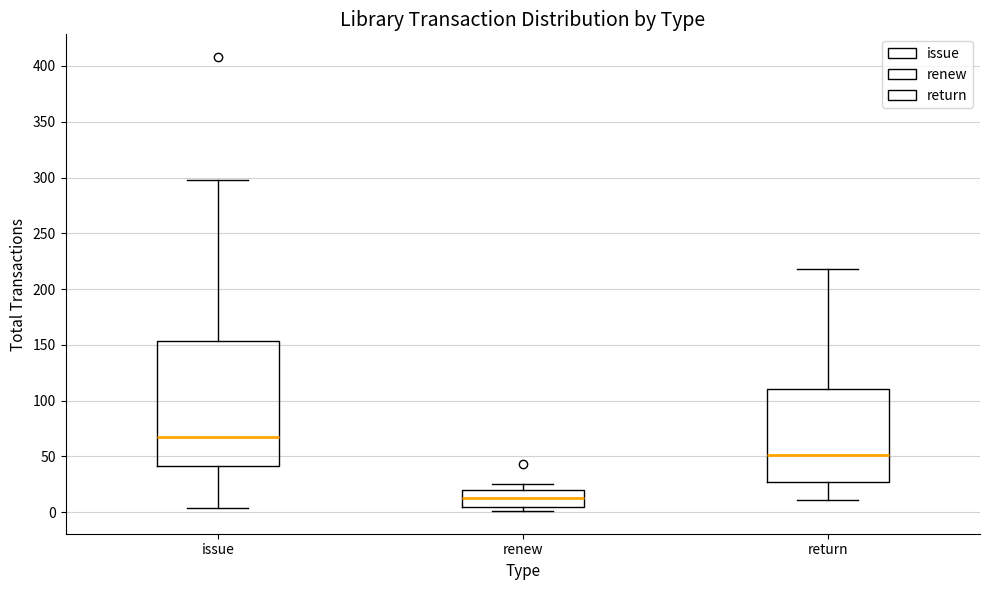

Where is the upper edge of the box for renew on the y-axis? The values are not printed on the chart, so give them approximately, as read against the axis.

20